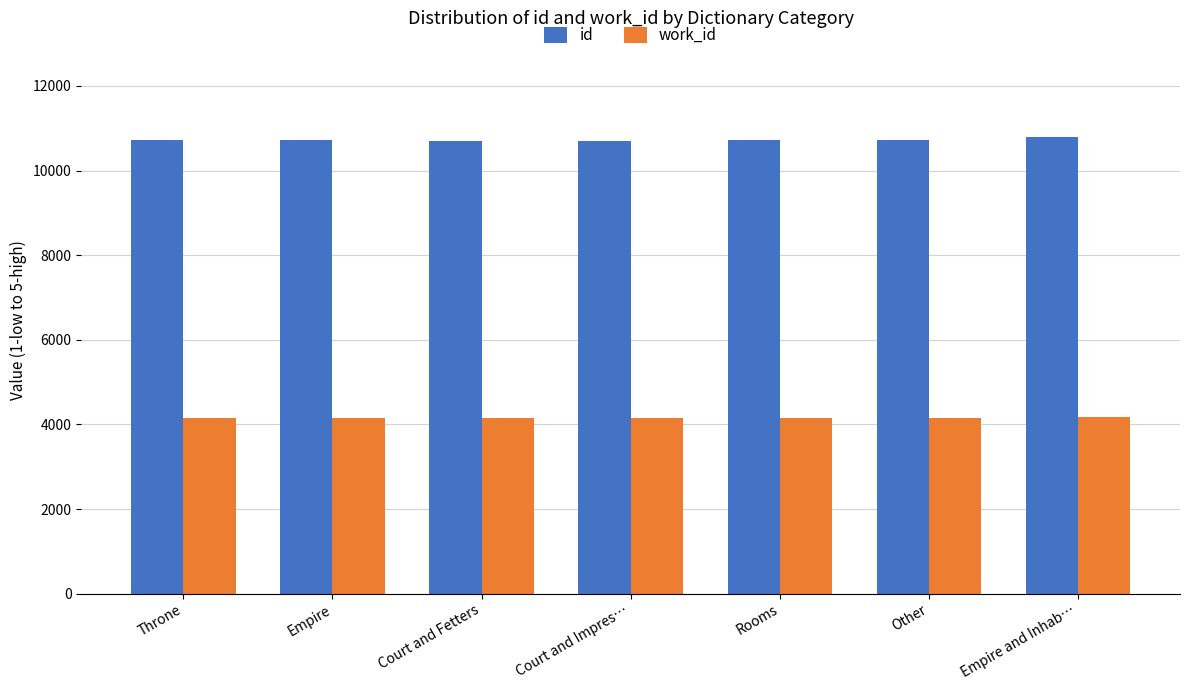

What is the sum of the work_id values at Court and Impres… and Court and Fetters?

8306.0